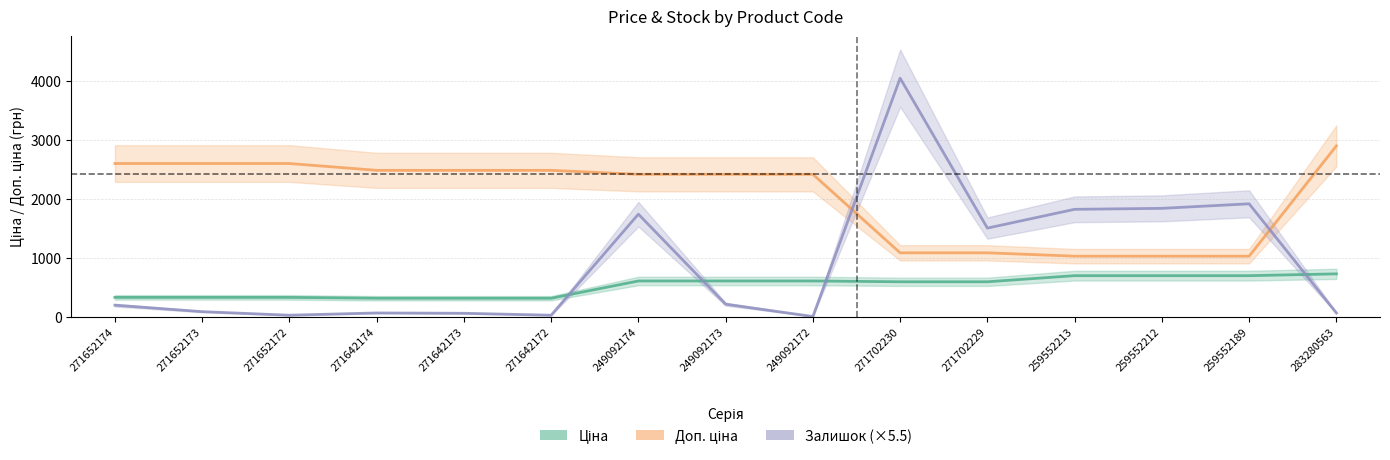

True or false: Ціна and Доп. ціна cross at least once.

False